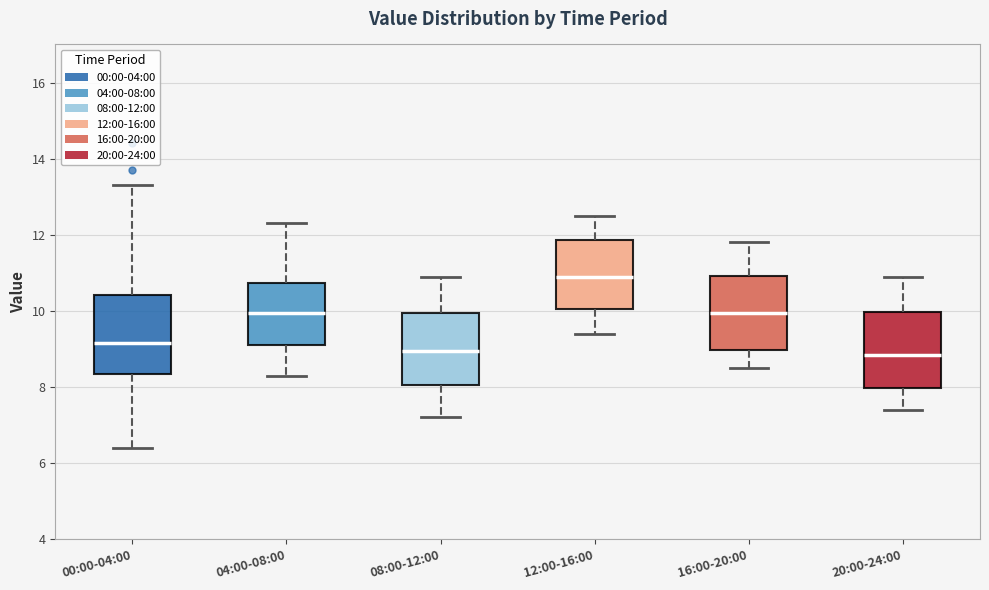

Reading left to right, read every box against the y-axis: the position of its median line, the range the box covers, and the ends of its whiskers. The values are not printed on the chart, so give them approximately, as read against the axis.

00:00-04:00: median 9.2, box 8.4 to 10.4, whiskers 6.4 to 13.4
04:00-08:00: median 10.0, box 9.2 to 10.8, whiskers 8.4 to 12.4
08:00-12:00: median 9.0, box 8.0 to 10.0, whiskers 7.2 to 11.0
12:00-16:00: median 11.0, box 10.0 to 11.8, whiskers 9.4 to 12.6
16:00-20:00: median 10.0, box 9.0 to 11.0, whiskers 8.6 to 11.8
20:00-24:00: median 8.8, box 8.0 to 10.0, whiskers 7.4 to 11.0